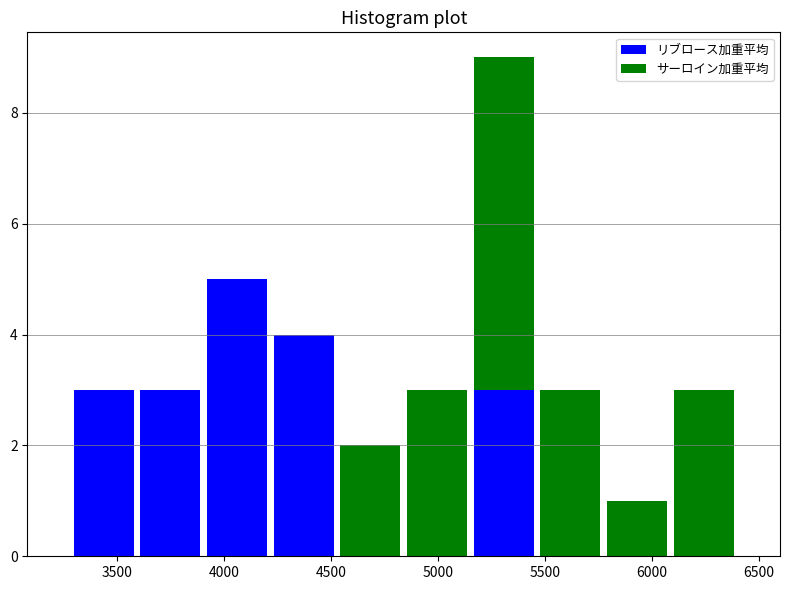

What is the total height of the stacked bar covering 6100 to 6400 on the x-axis? Neither the bar edges nor the heights are printed on the chart, so give them approximately, as read against the axes.

3